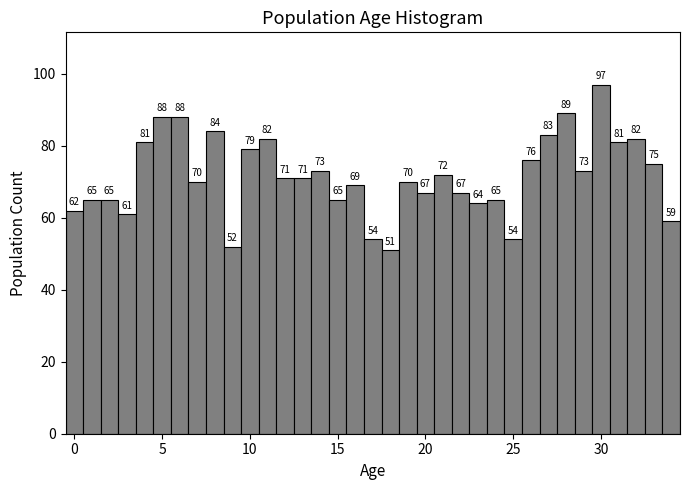

Read against the x-axis, roughly where is the centre of the tallest bar?

30.0